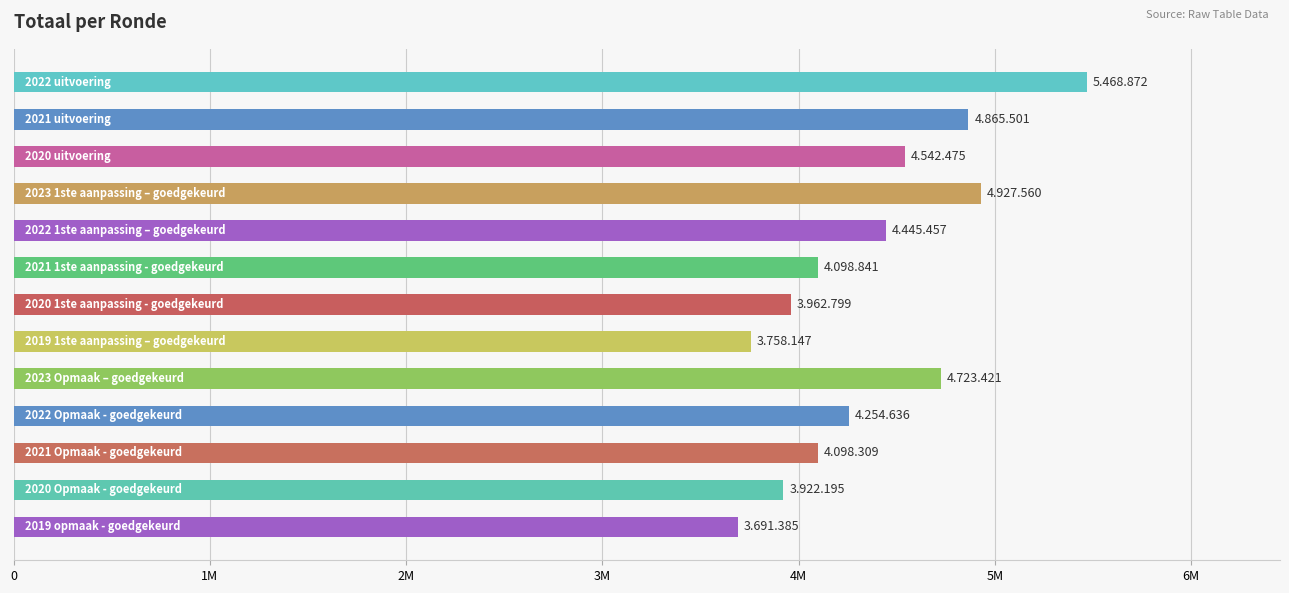

What is the greatest value displayed?

5468872